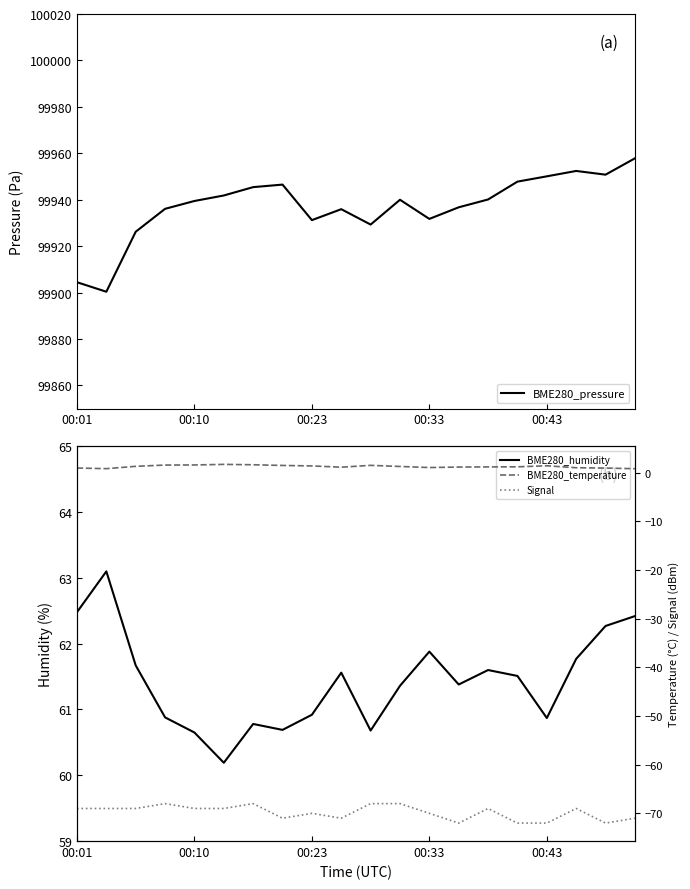

At which category does BME280_temperature reach its first local peak?

5